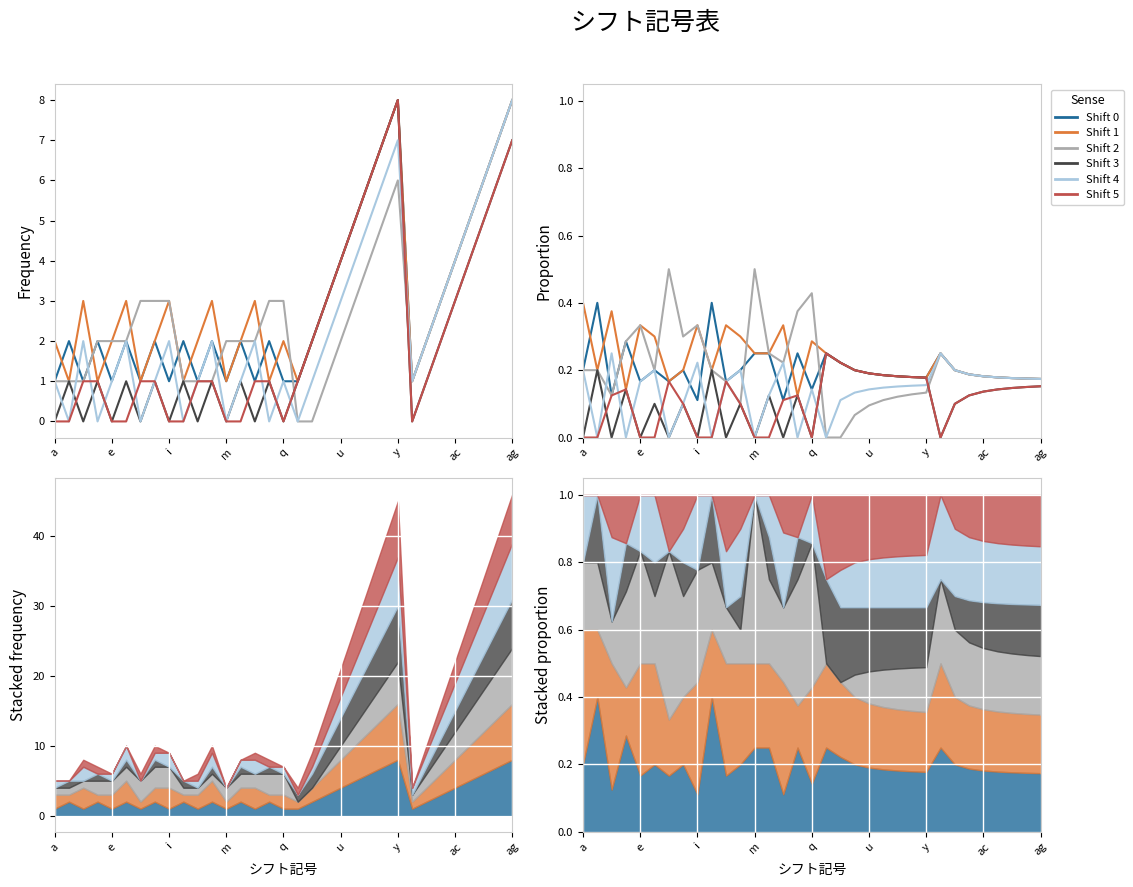

How many categories are shown in the chart?

33